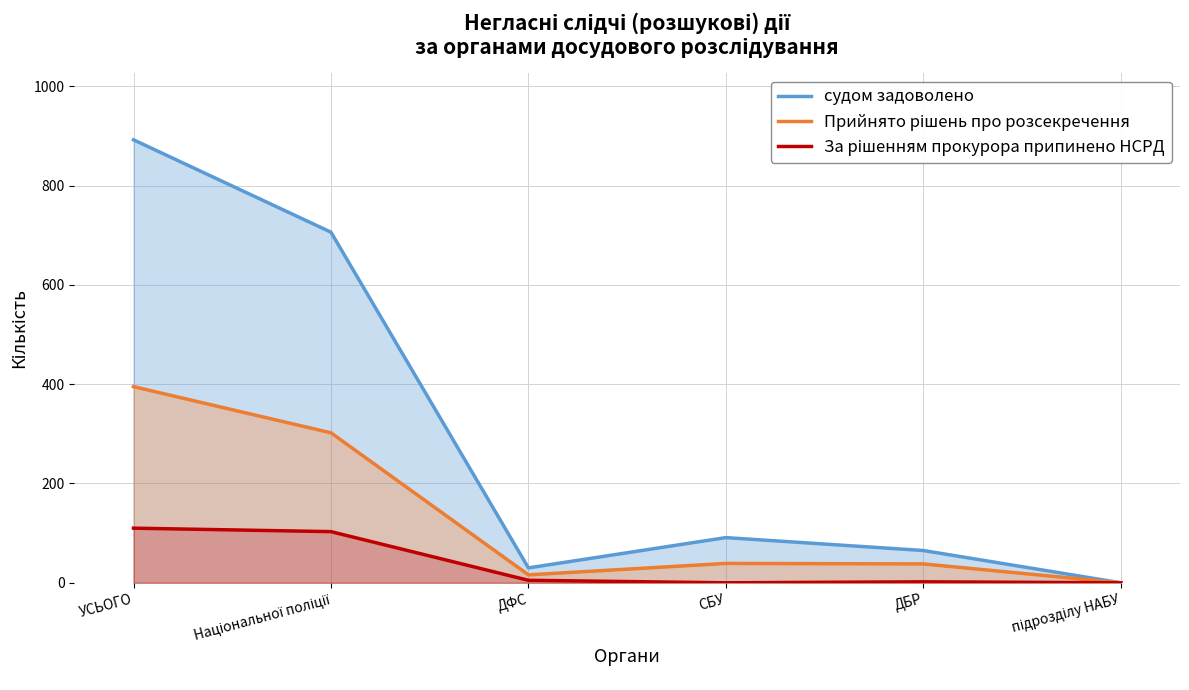

True or false: Прийнято рішень про розсекречення and За рішенням прокурора припинено НСРД cross at least once.

False